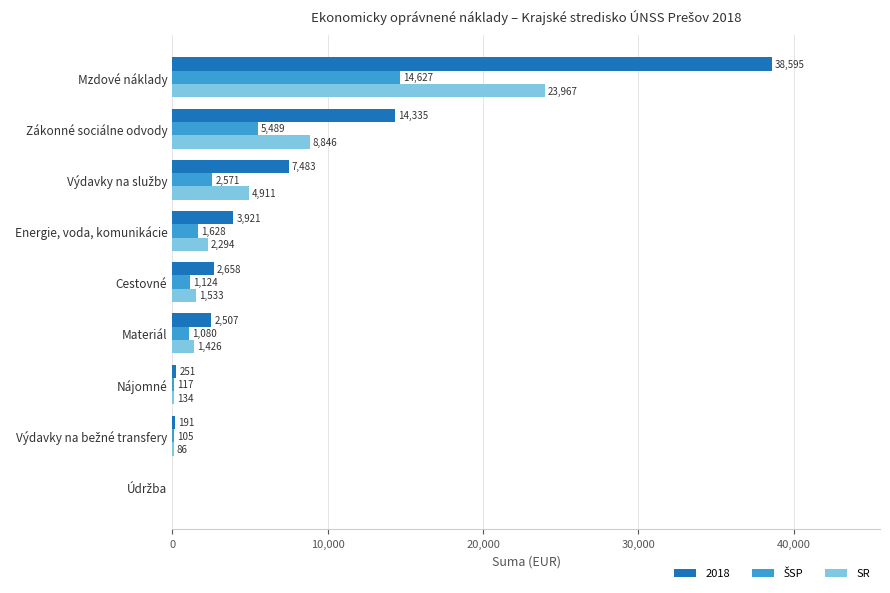

Which series changed the most between Nájomné and Zákonné sociálne odvody?

2018